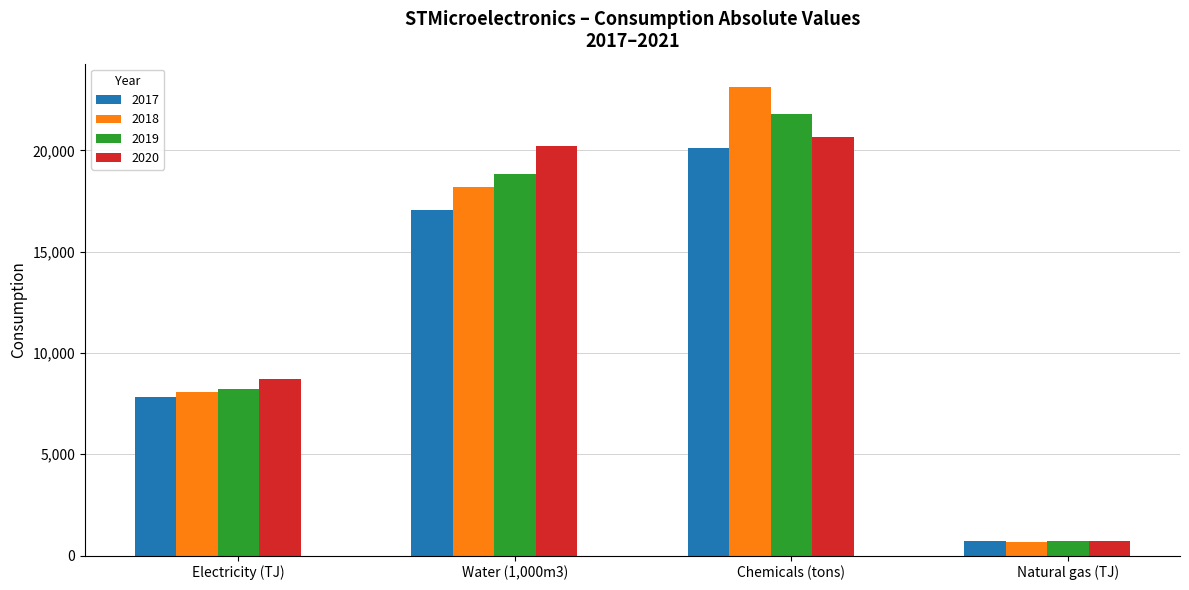

Does the chart contain stacked bars?

No